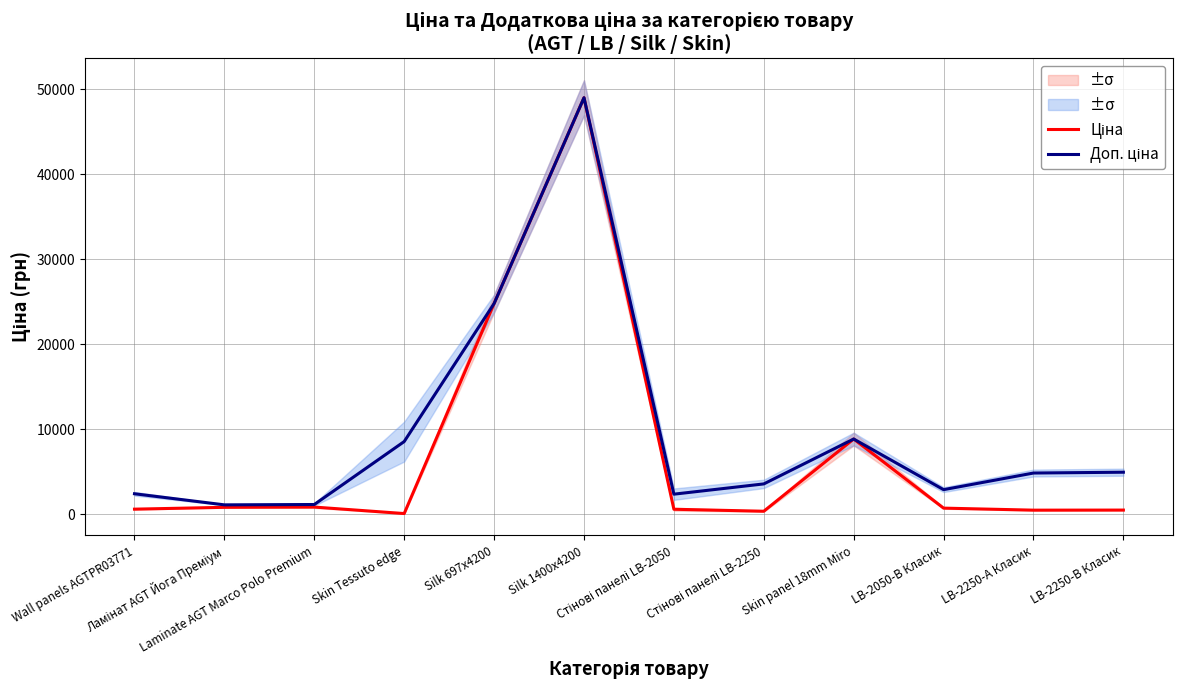

True or false: Ціна and Доп. ціна intersect in this chart.

False